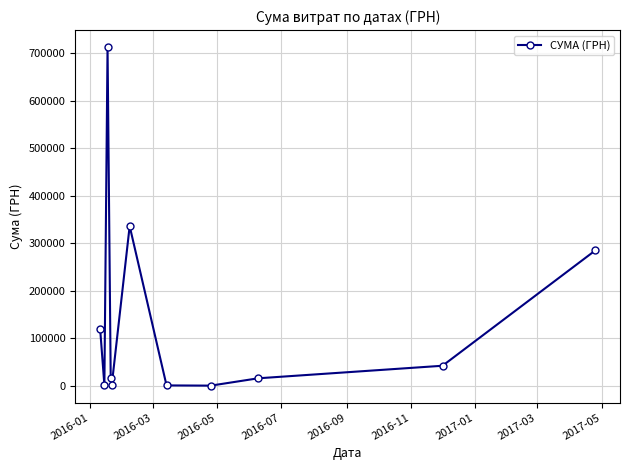

What is the value of the 9th point from the left?

16215.0